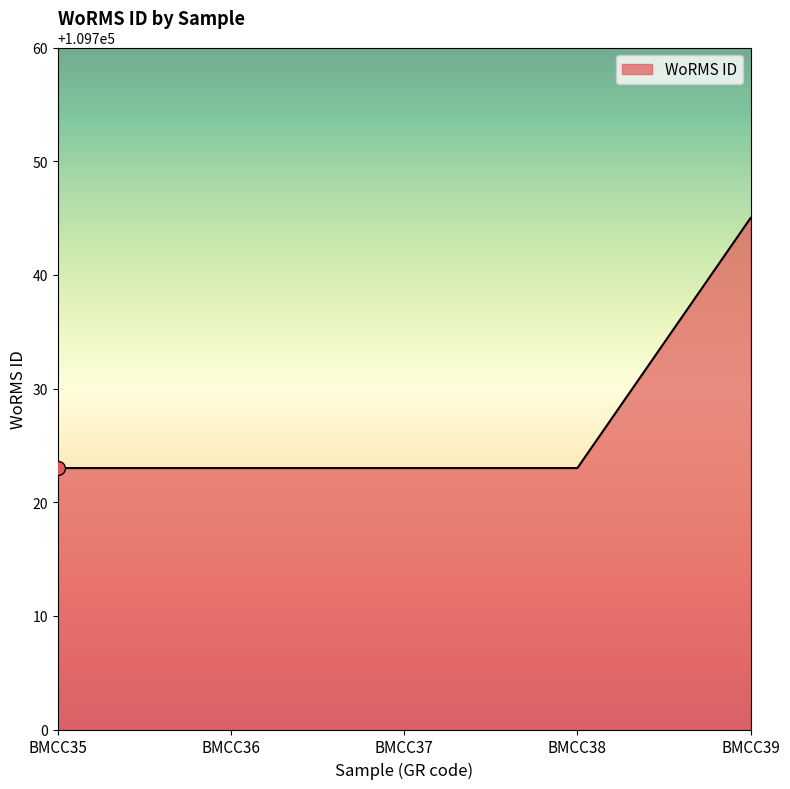

What is the smallest value displayed?

109723